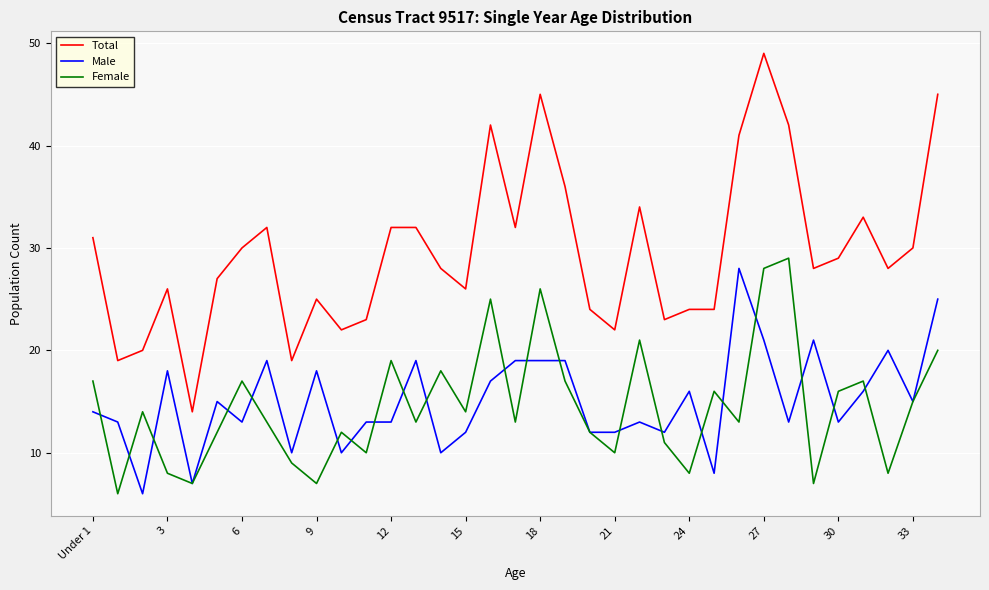

Which series has the largest total across all categories?

Total